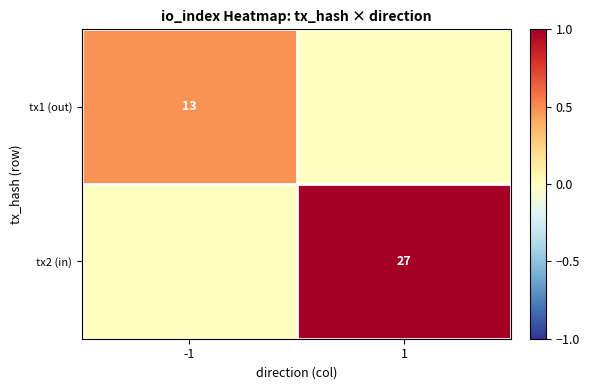

Which has a higher value, 1 or -1?

-1